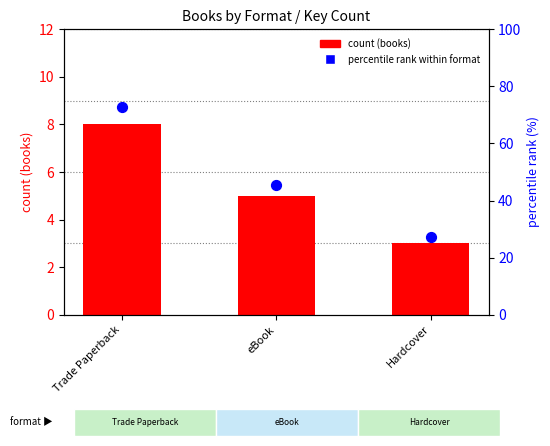

Which series contains the highest Y value?

percentile rank within format